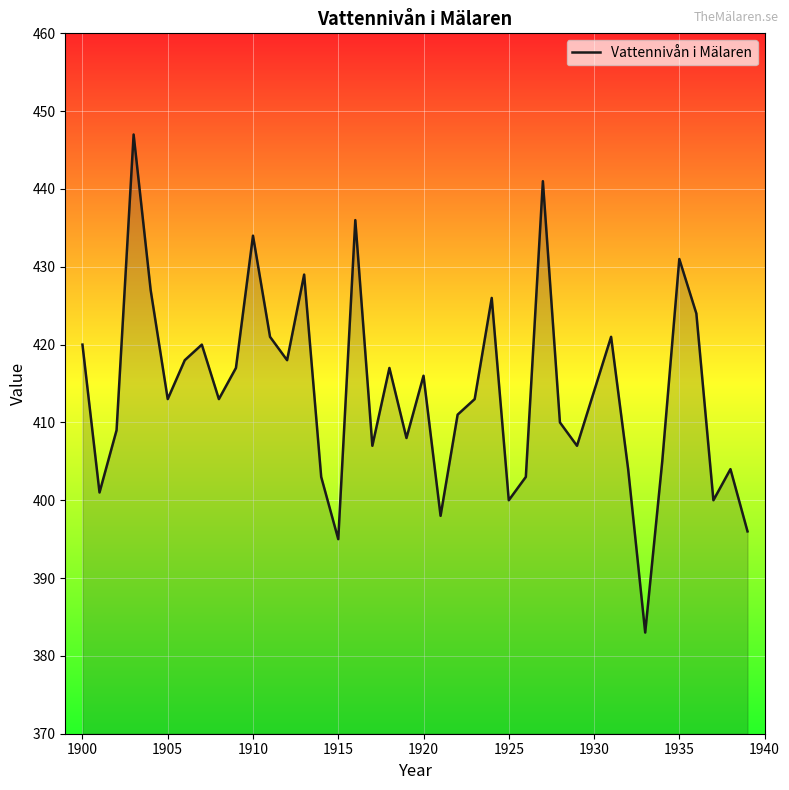

What is the difference between the maximum and minimum values?

64